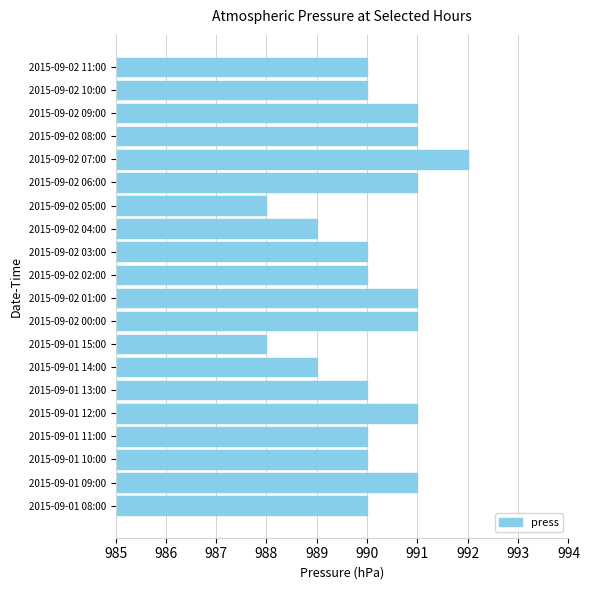

Which has a higher value, 2015-09-01 12:00 or 2015-09-02 07:00?

2015-09-02 07:00